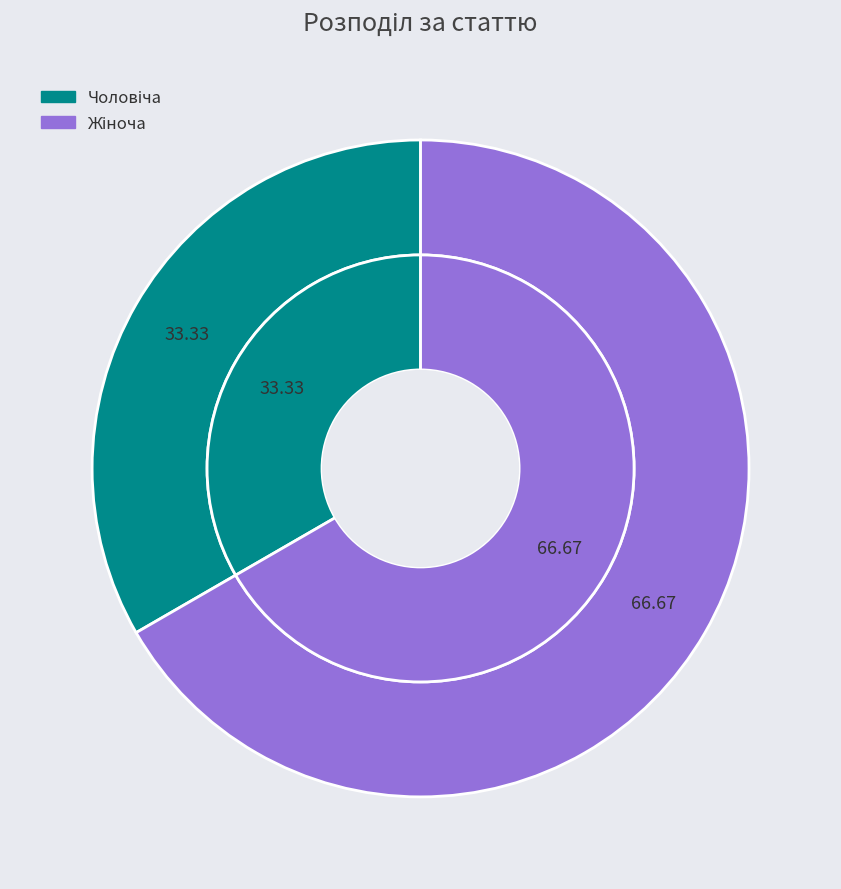

Which category has the smallest portion of the pie?

Чоловіча